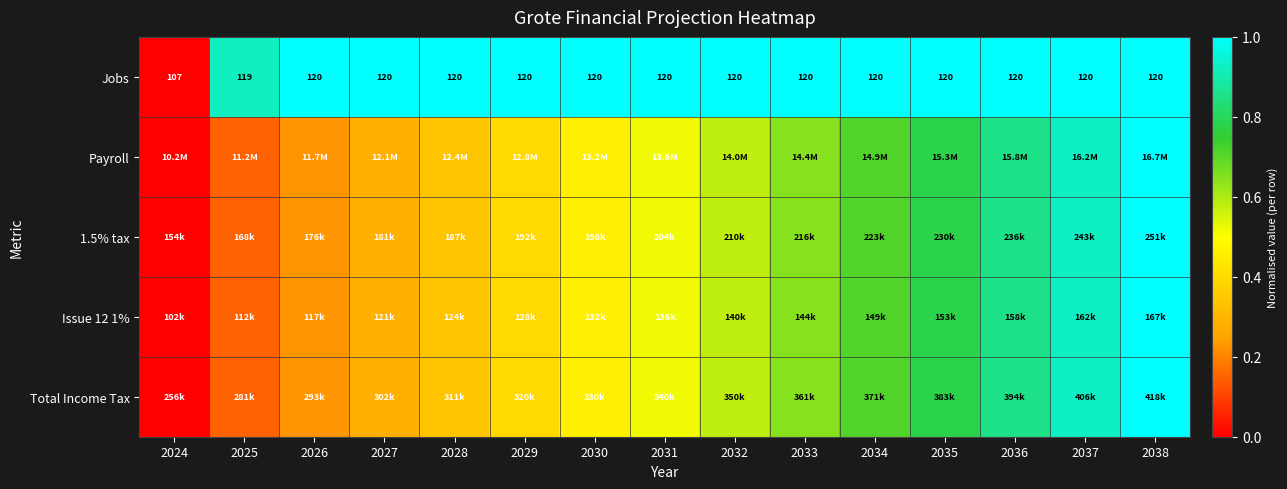

How many data points in Jobs are less than 120?

2